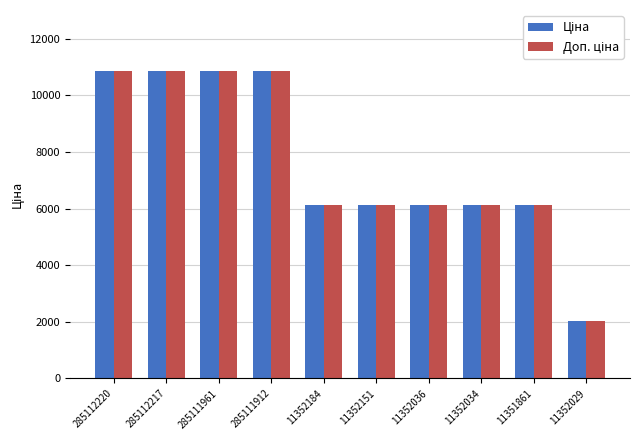

At how many categories does at least one series exceed 3352?

9